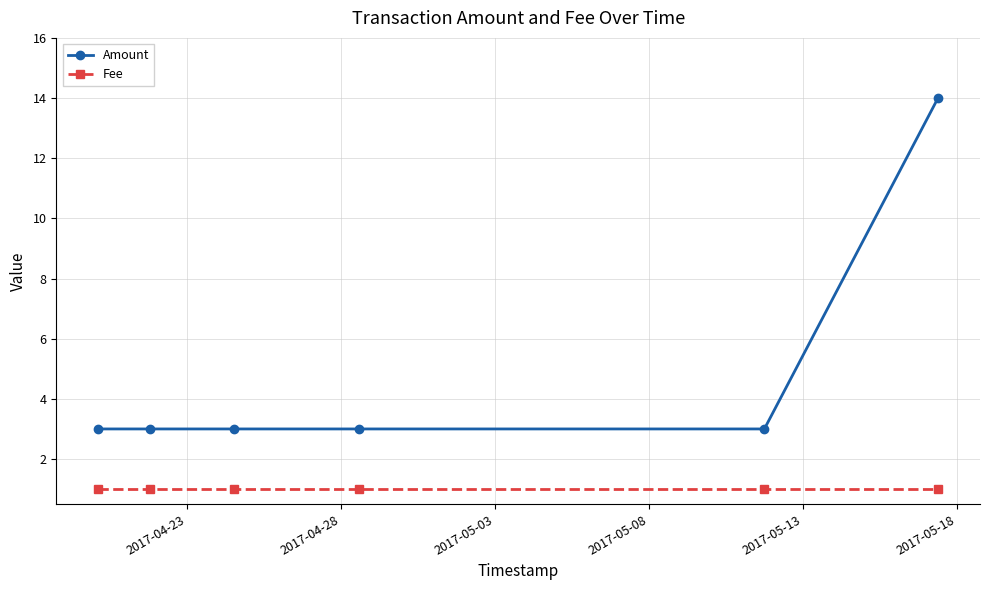

Reading right to left, list all the values displayed in this chart.

Amount: 14	3	3	3	3	3
Fee: 1	1	1	1	1	1